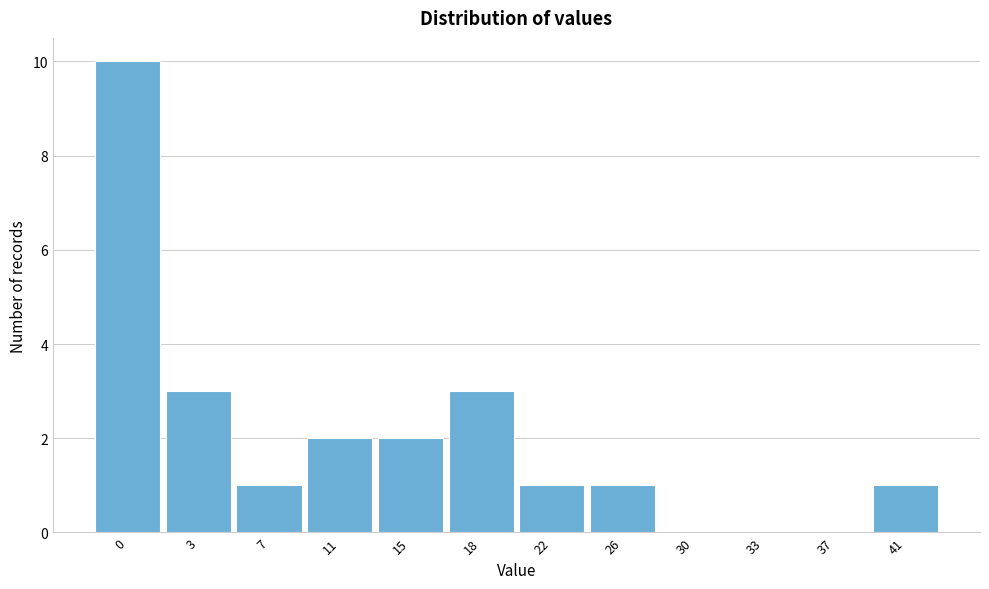

Reading left to right, transcribe all the data shown in this chart.

0=10	3=3	7=1	11=2	15=2	18=3	22=1	26=1	30=0	33=0	37=0	41=1